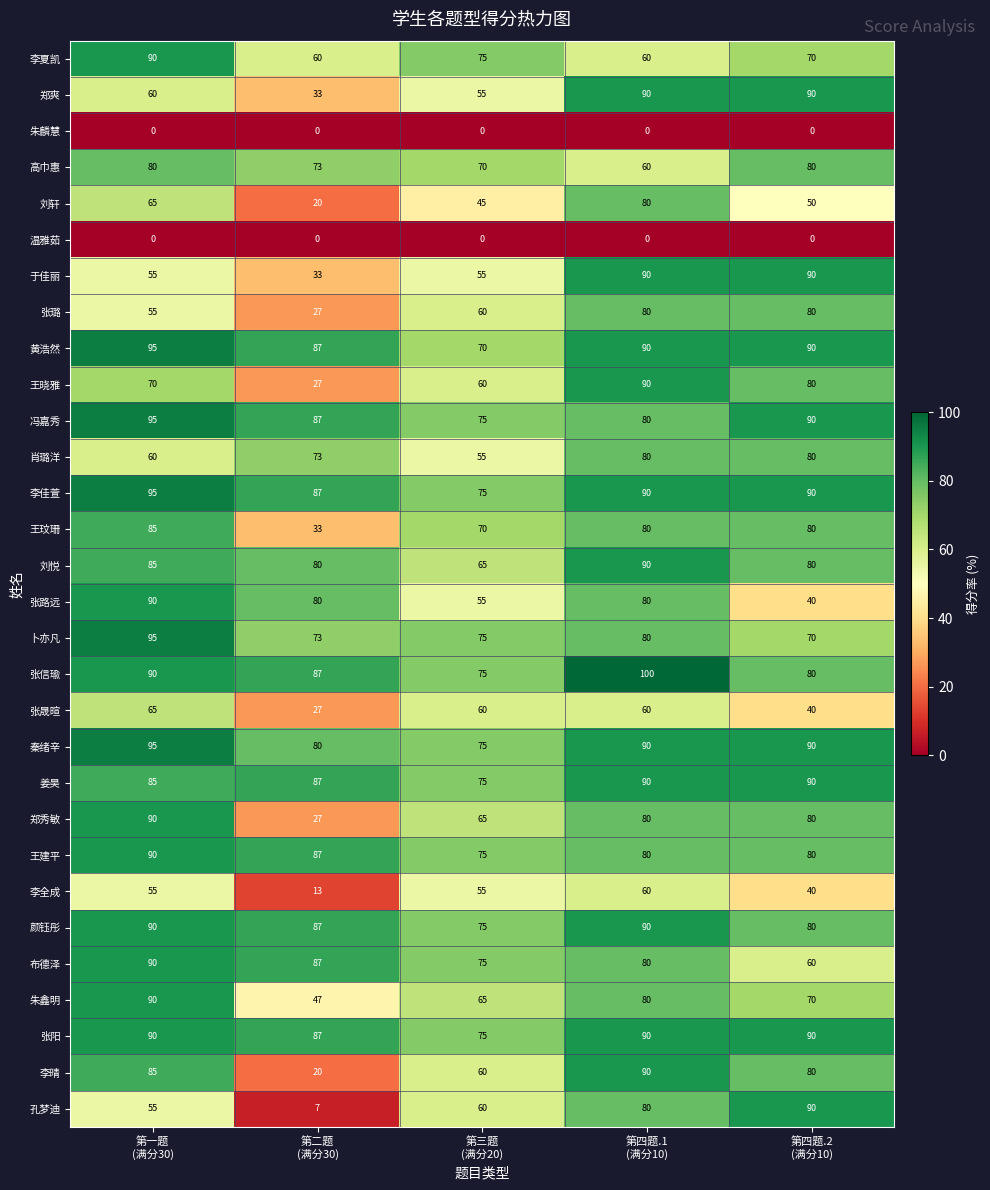

At how many categories does at least one series exceed 29?

5